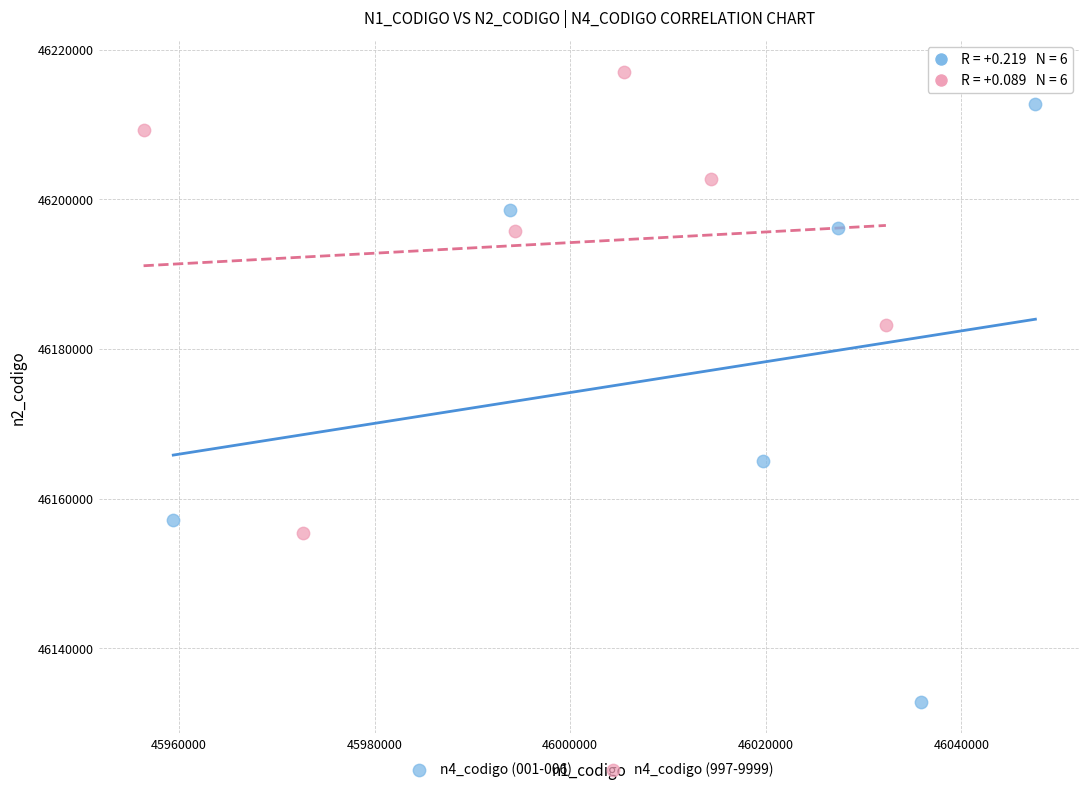

Which series has the largest Y range (max minus min)?

n4_codigo (001-006)